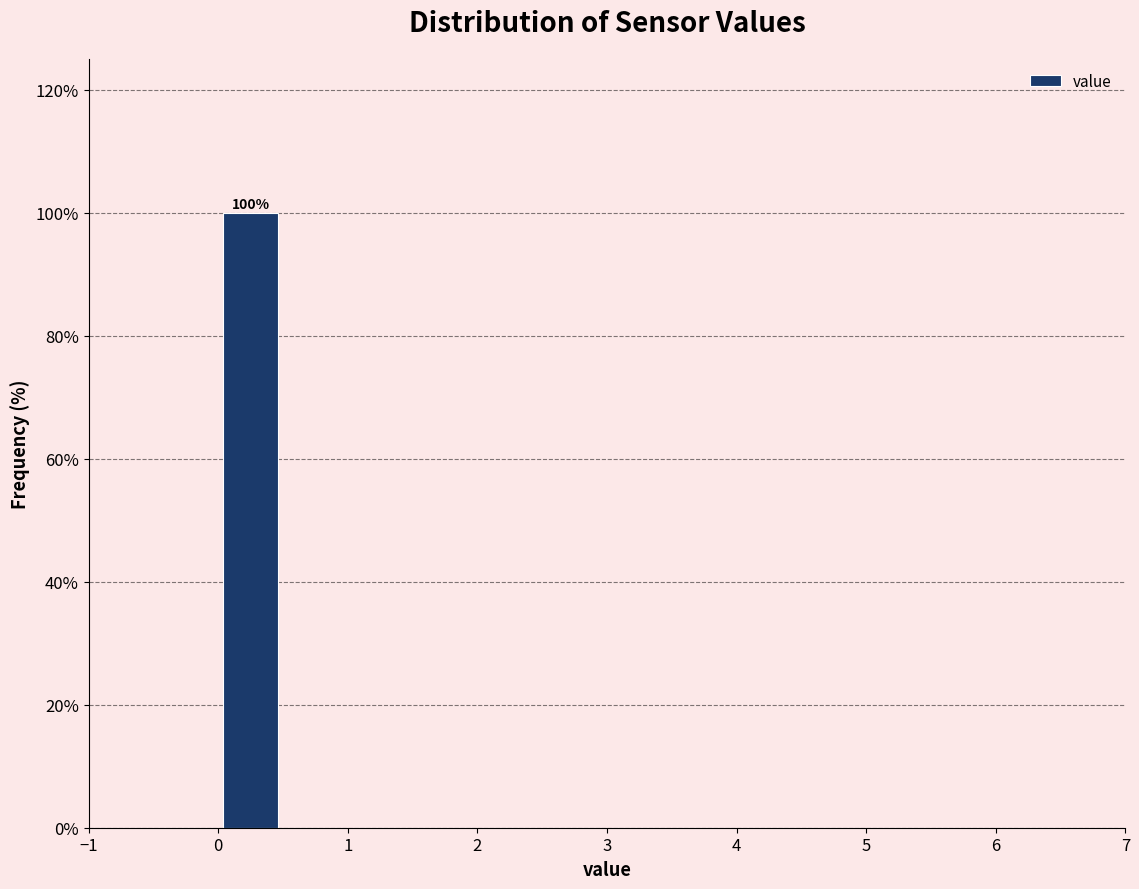

Which range on the x-axis has the tallest bar?

0.0 to 0.5